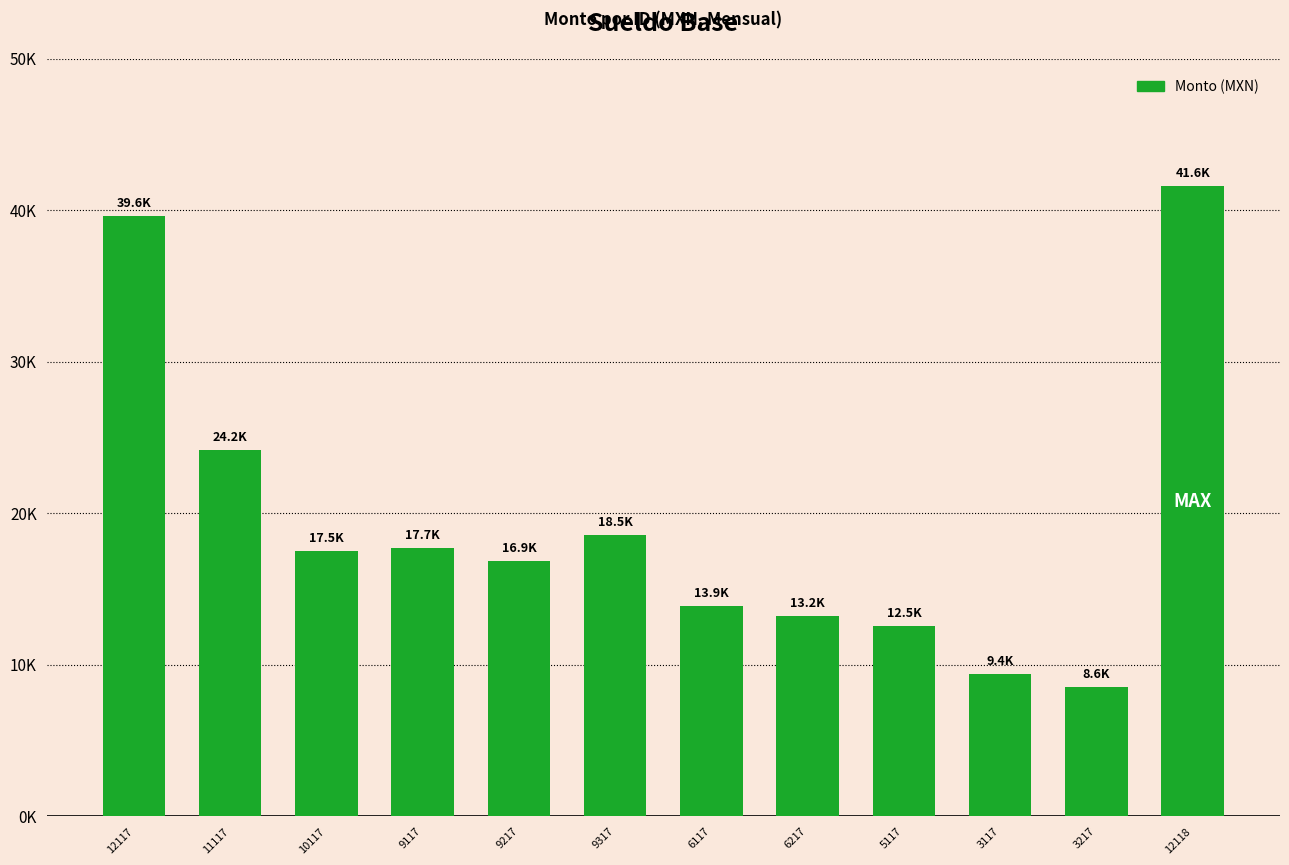

Where is the data nearest to the value 25065?

11117